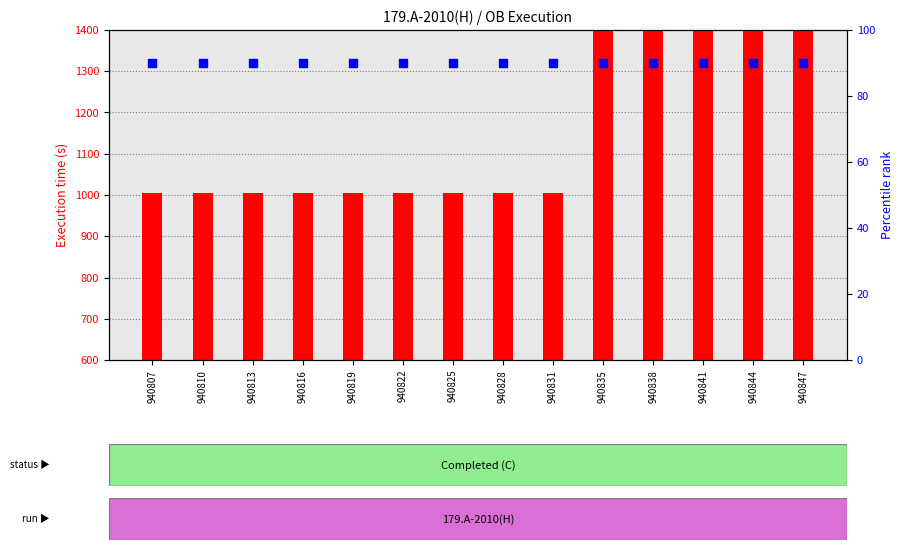

What are all the series names shown in the legend?

Execution time (s), Seeing (percentile rank)